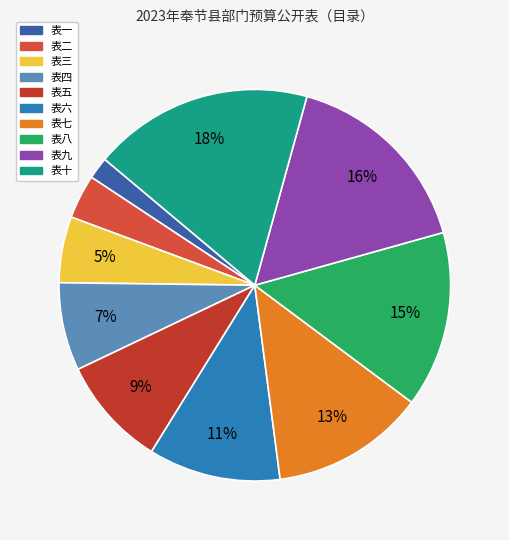

How many slices are in this pie chart?

10